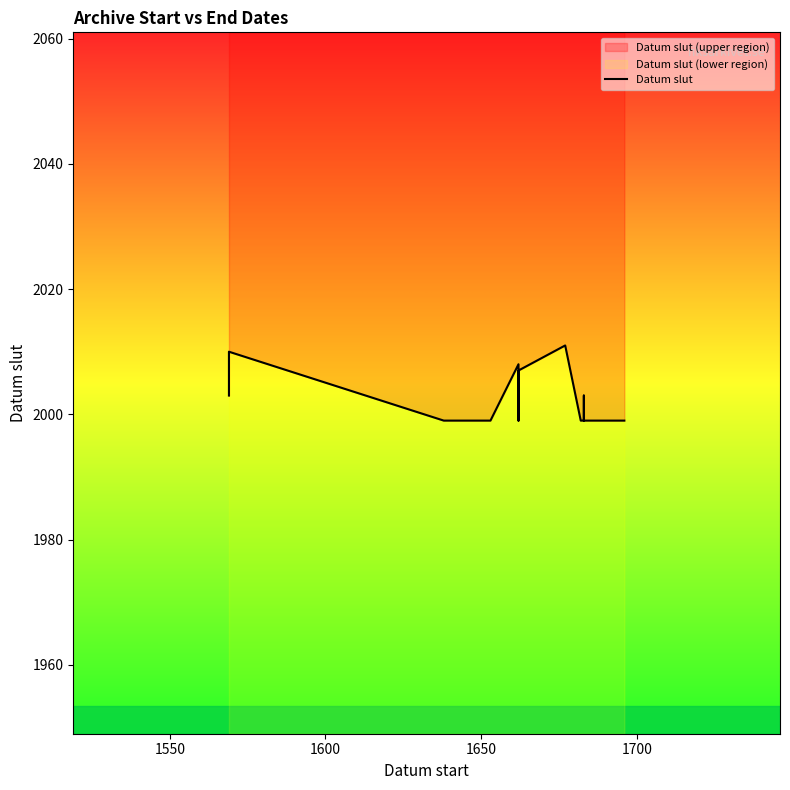

What is the greatest value displayed?

2011